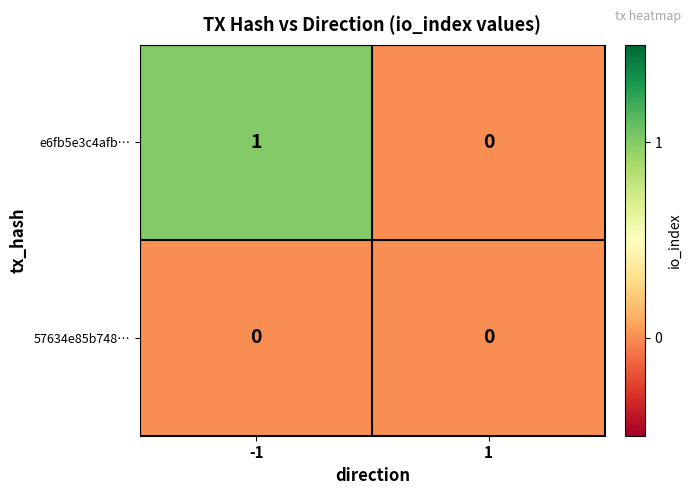

Reading left to right, list all the values displayed in this chart.

e6fb5e3c4afb…: -1=1	1=0
57634e85b748…: -1=0	1=0